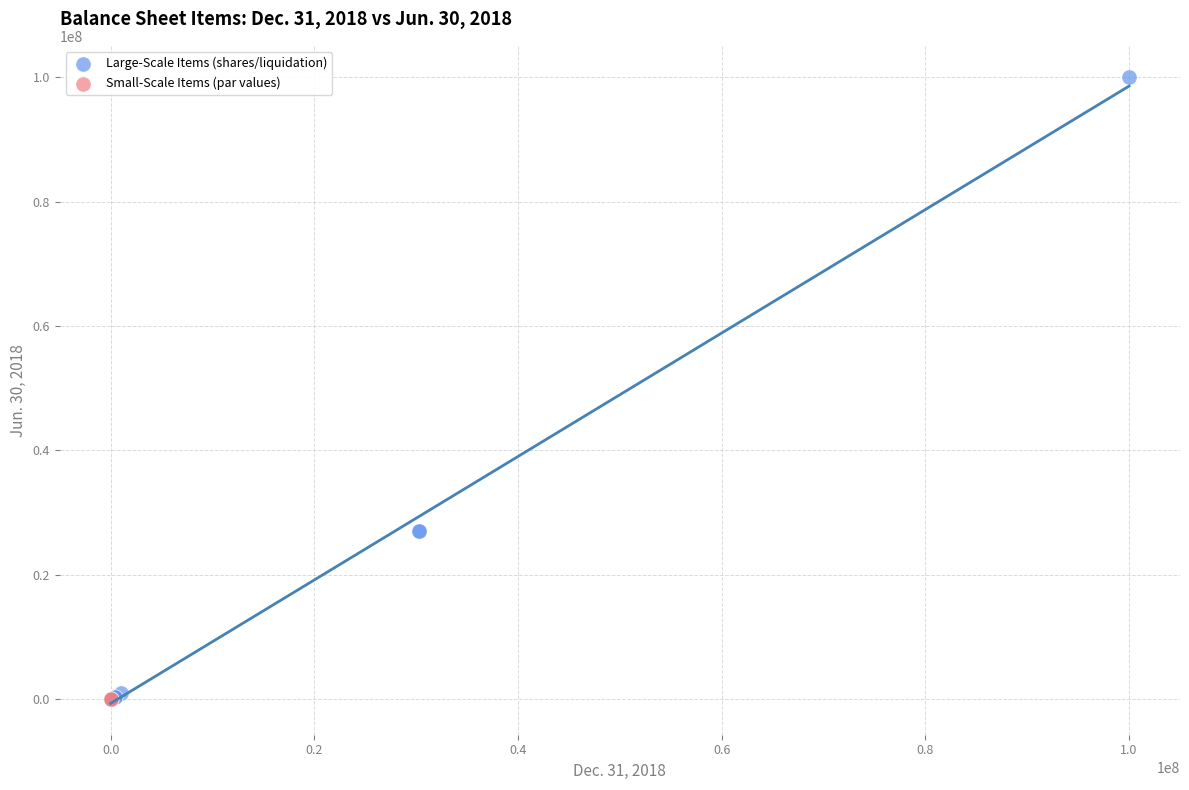

Which series reaches the maximum Y coordinate?

Large-Scale Items (shares/liquidation)